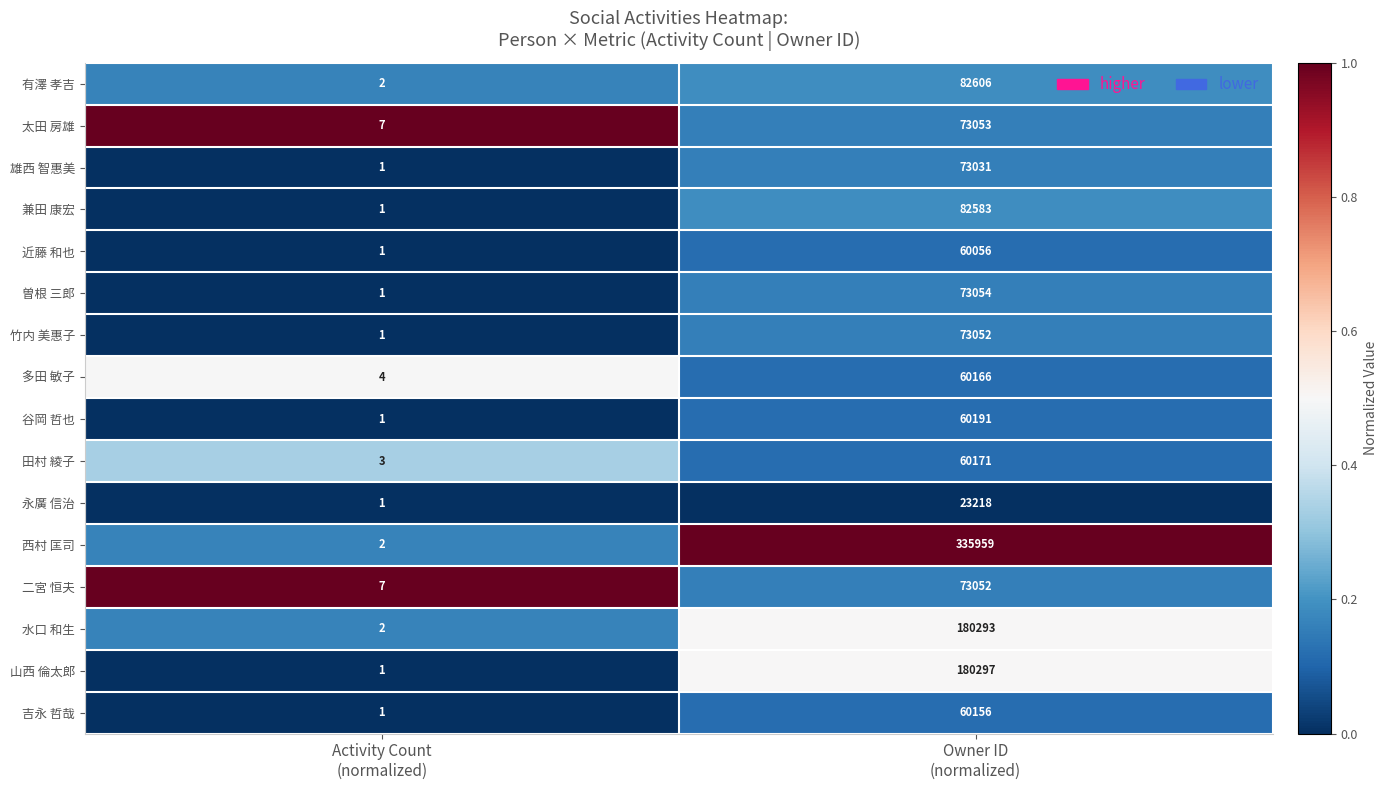

Which series has the largest range (max minus min)?

西村 匡司